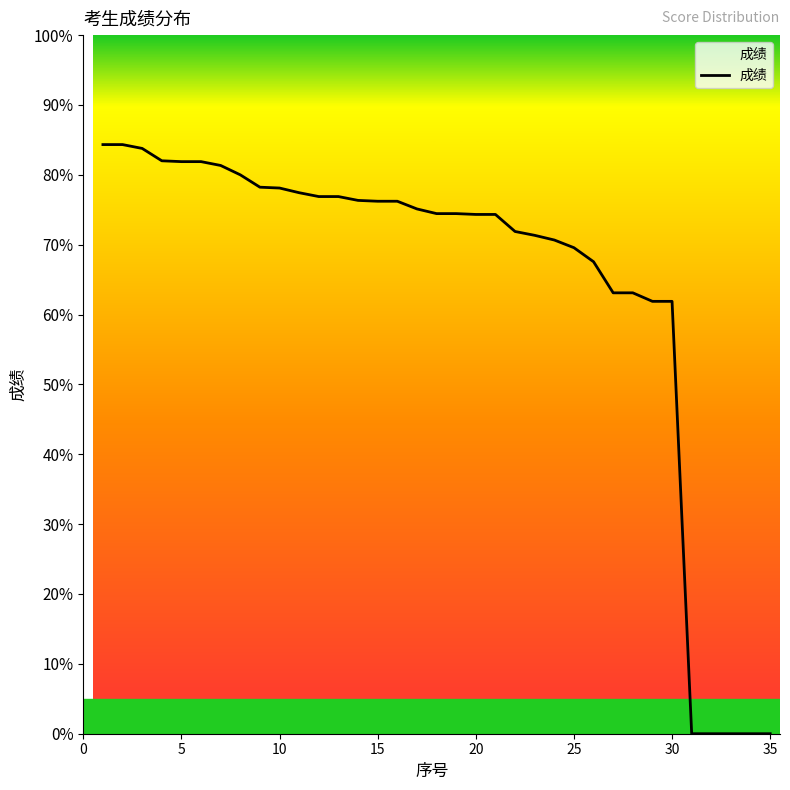

What is the difference between the maximum and minimum values?

84.3